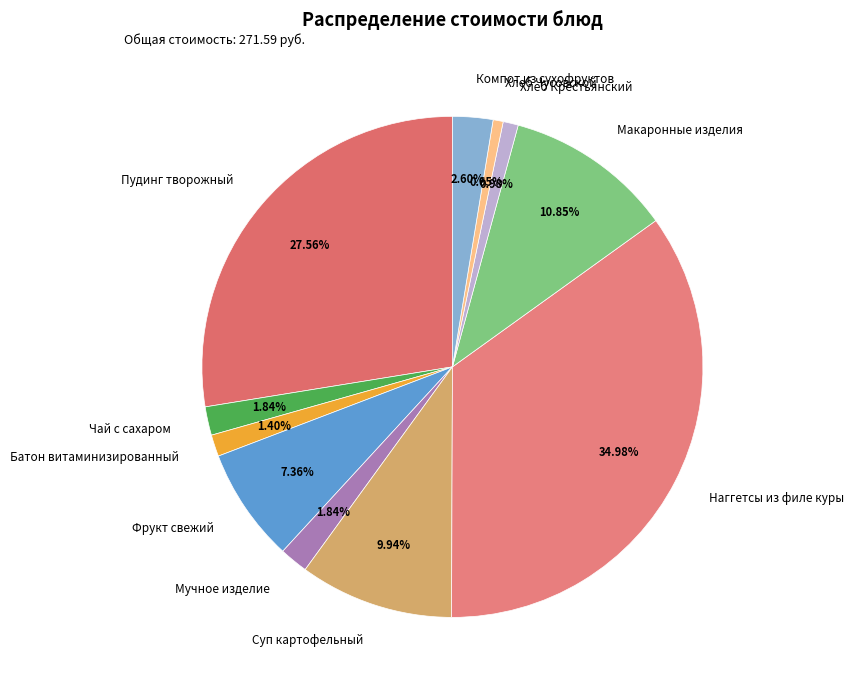

What is the ratio of the value at Хлеб Чусовской to the value at Хлеб Крестьянский?

0.7